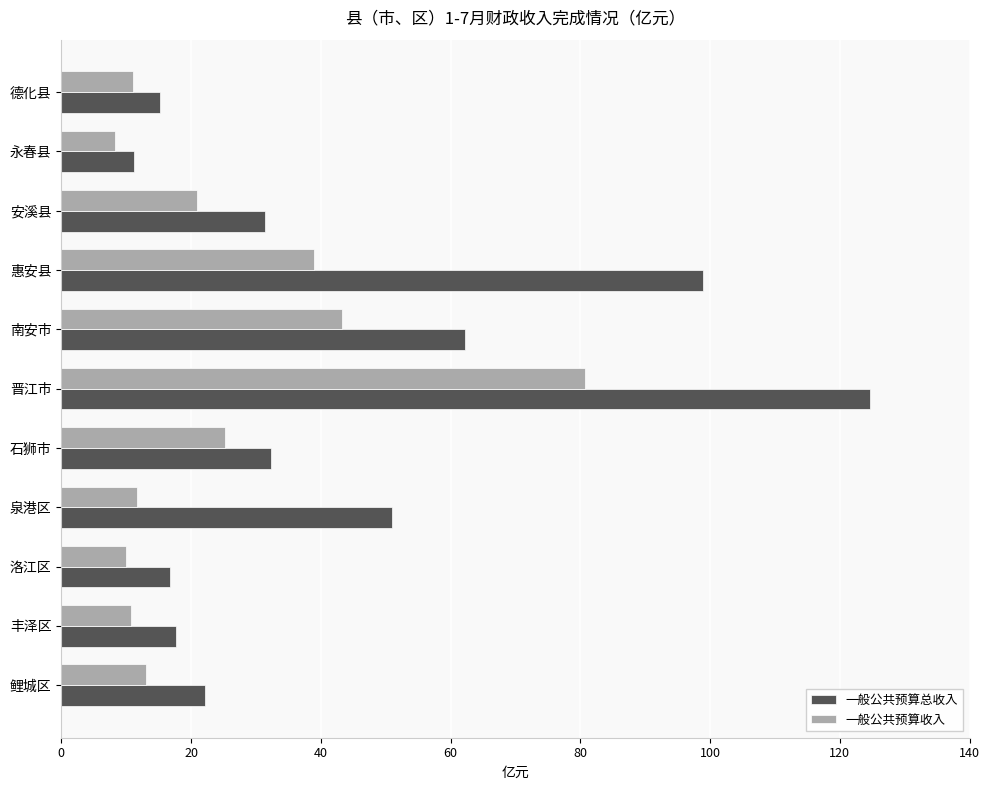

Which series has the widest spread of values?

一般公共预算总收入